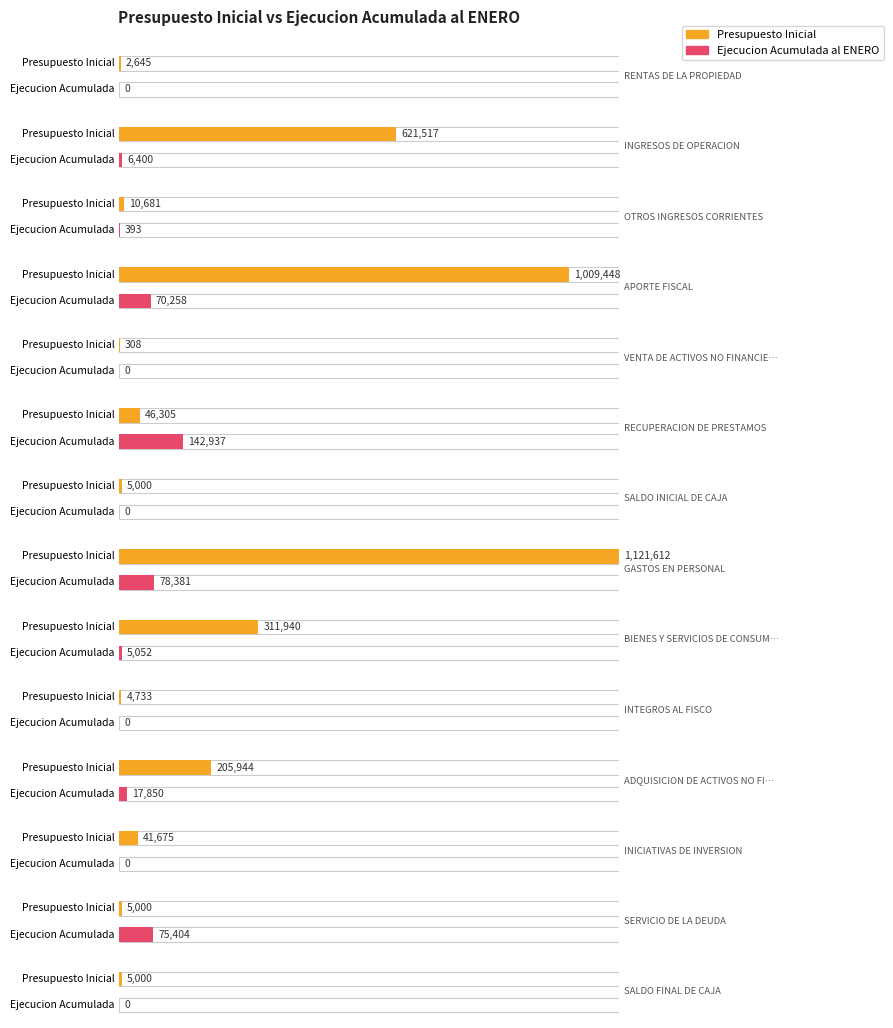

Is it true that Presupuesto Inicial equals 7090 at SERVICIO DE LA DEUDA?

False